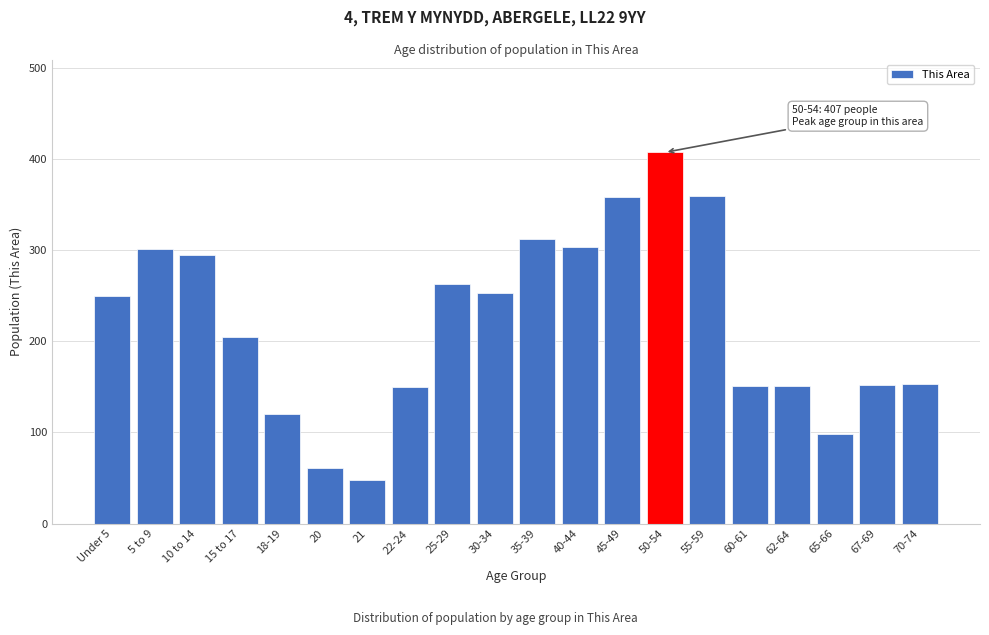

The value at 40-44 is 303. True or false?

True